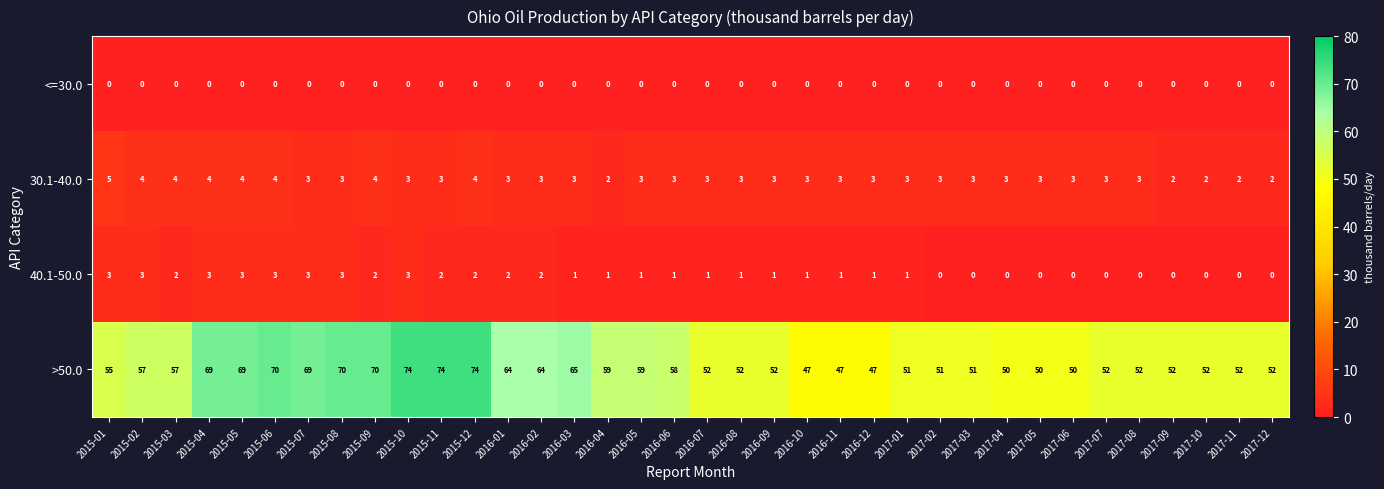

At 2015-11, list the series in order from largest to smallest.

>50.0, 30.1-40.0, 40.1-50.0, <=30.0